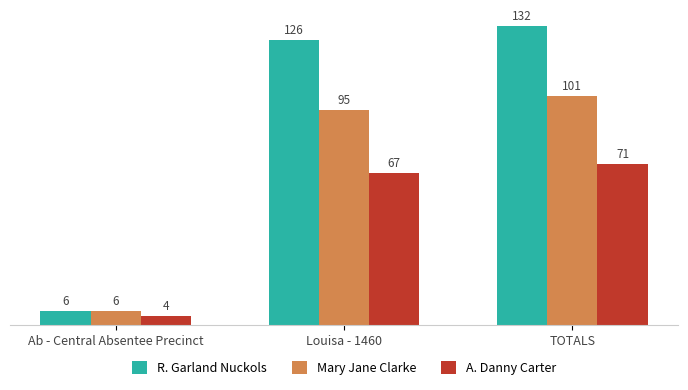

What position from the right is Ab - Central Absentee Precinct?

3